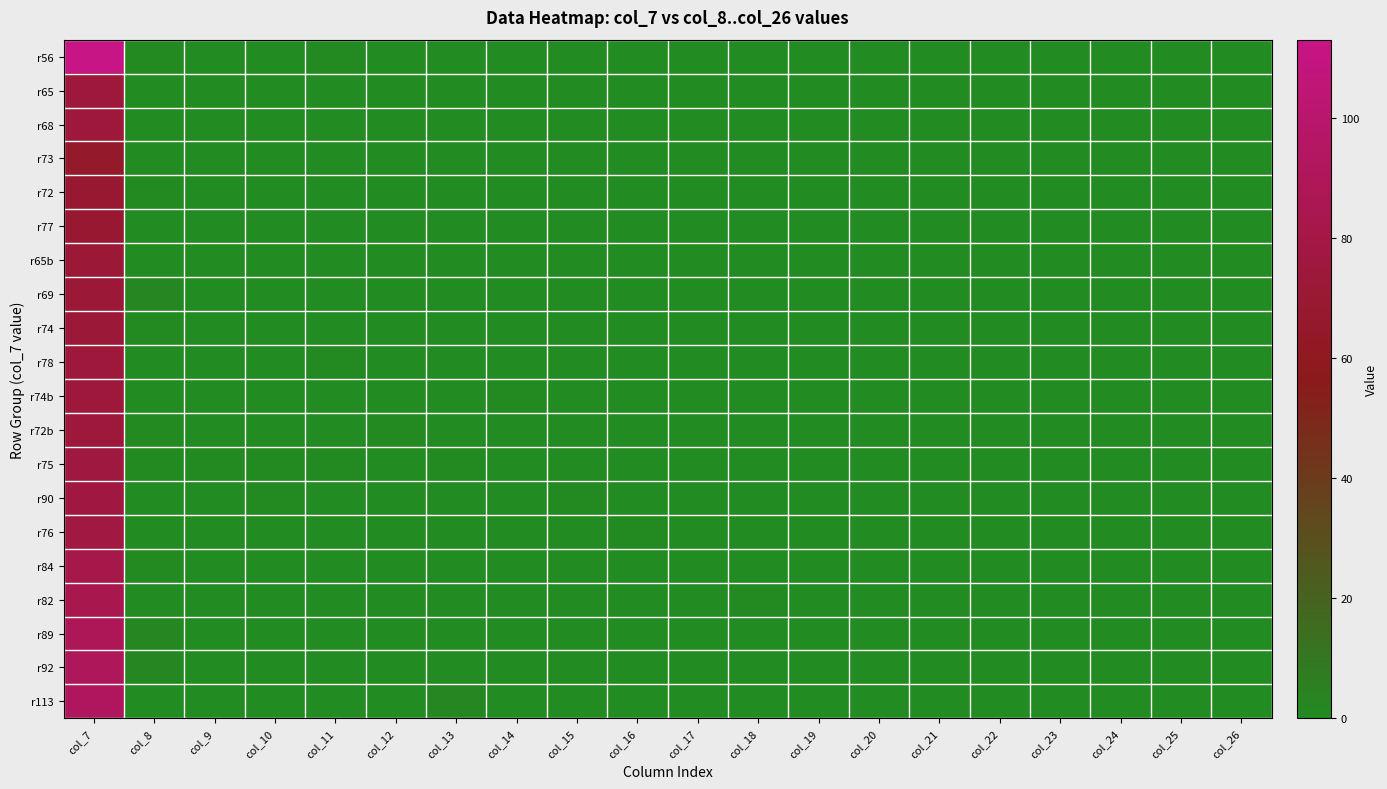

Rank the series by their maximum value, from lowest to highest.

r73, r72, r77, r65b, r69, r74, r65, r78, r74b, r68, r72b, r75, r90, r76, r84, r82, r89, r92, r113, r56